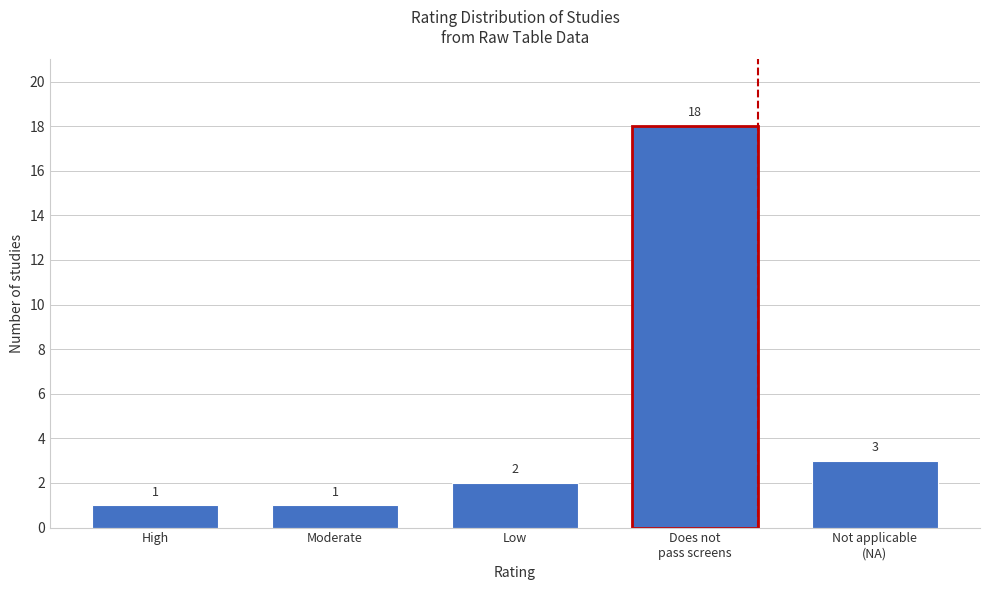

Reading left to right, extract all data points from this chart.

1	1	2	18	3